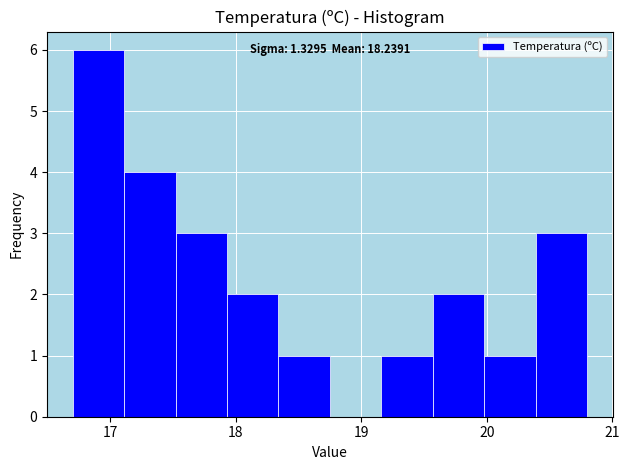

Over which range of the x-axis is the bar tallest?

16.70 to 17.11